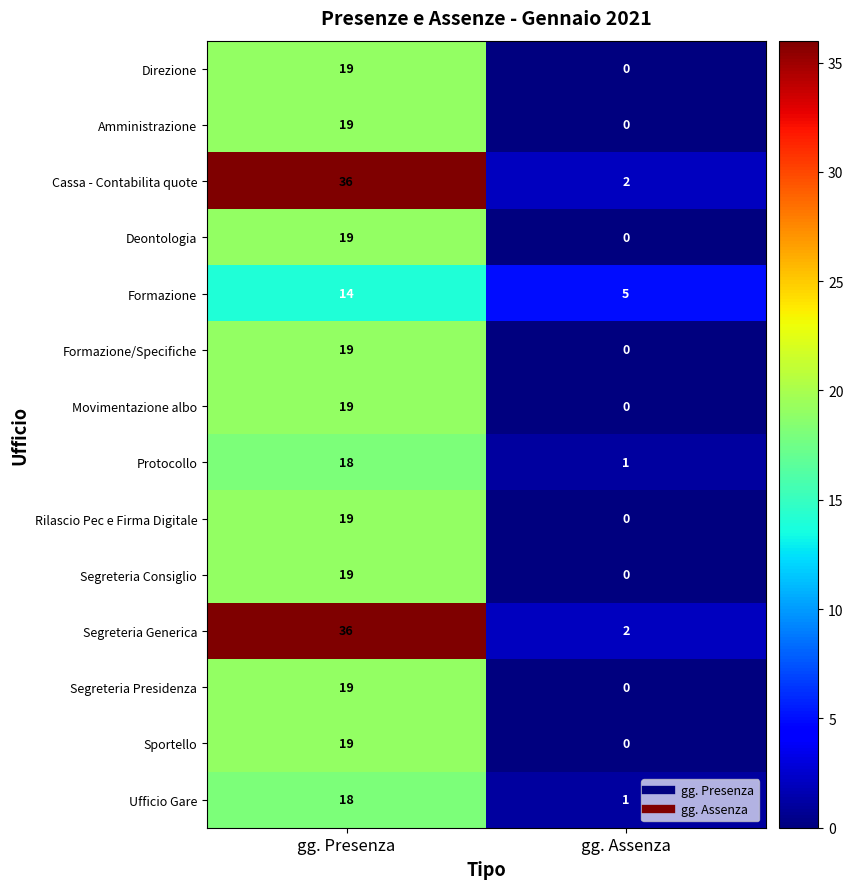

At which category is the sum across all series the highest?

gg. Presenza